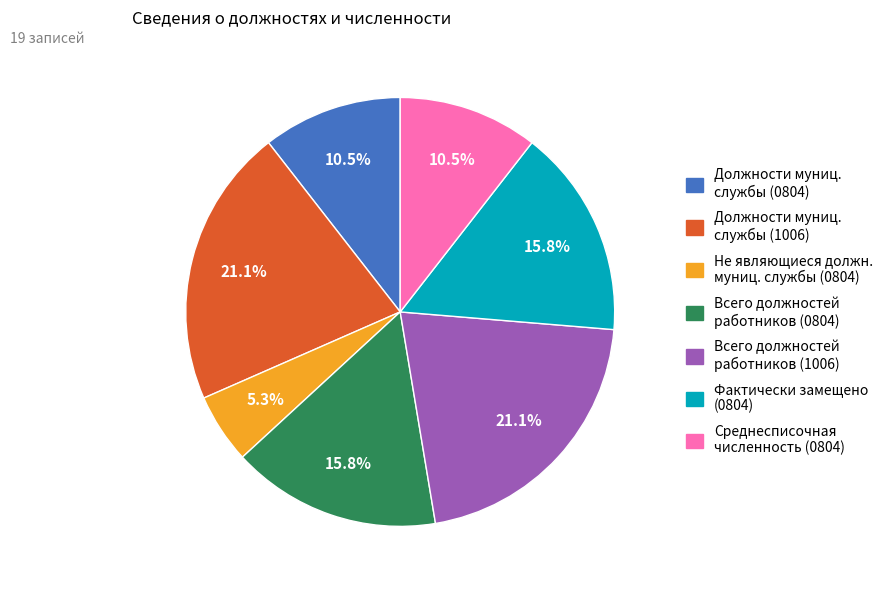

Which category has the smallest portion of the pie?

Не являющиеся должн. муниц. службы (0804)